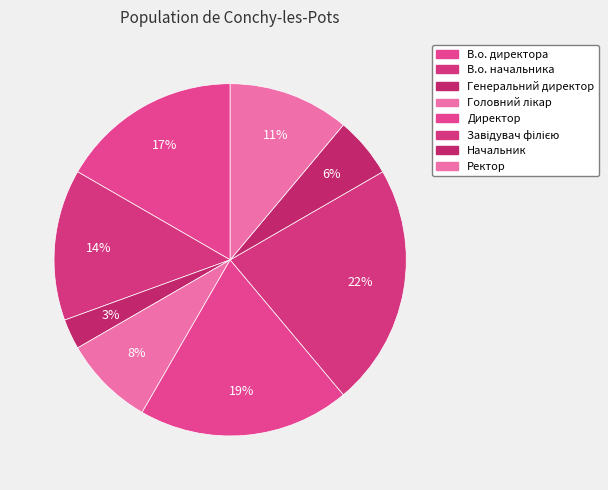

To the nearest percent, what percentage of the pie is Директор?

19%